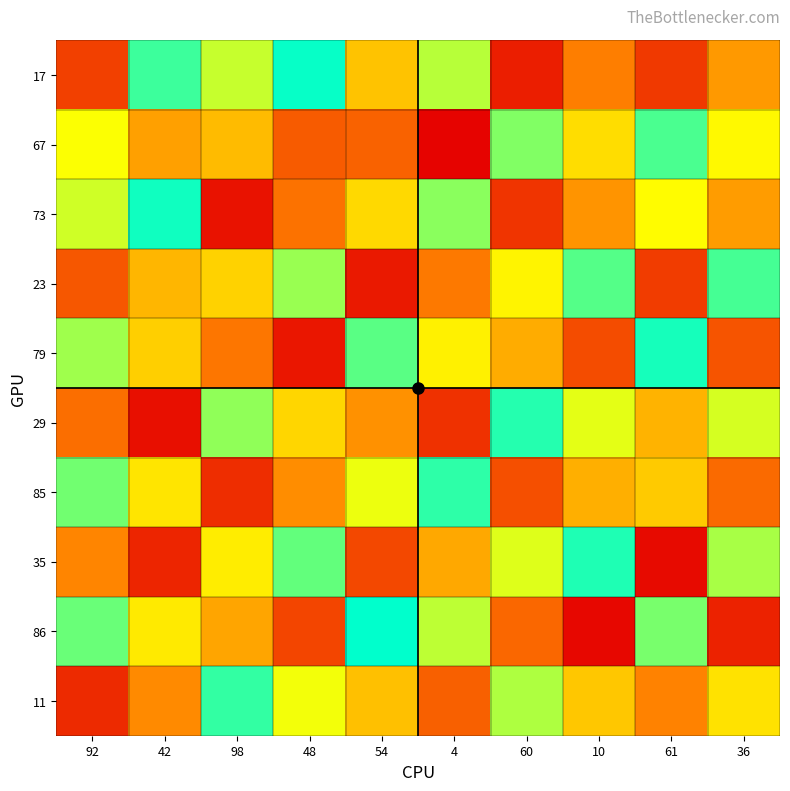

At how many categories does at least one series exceed 24?

10